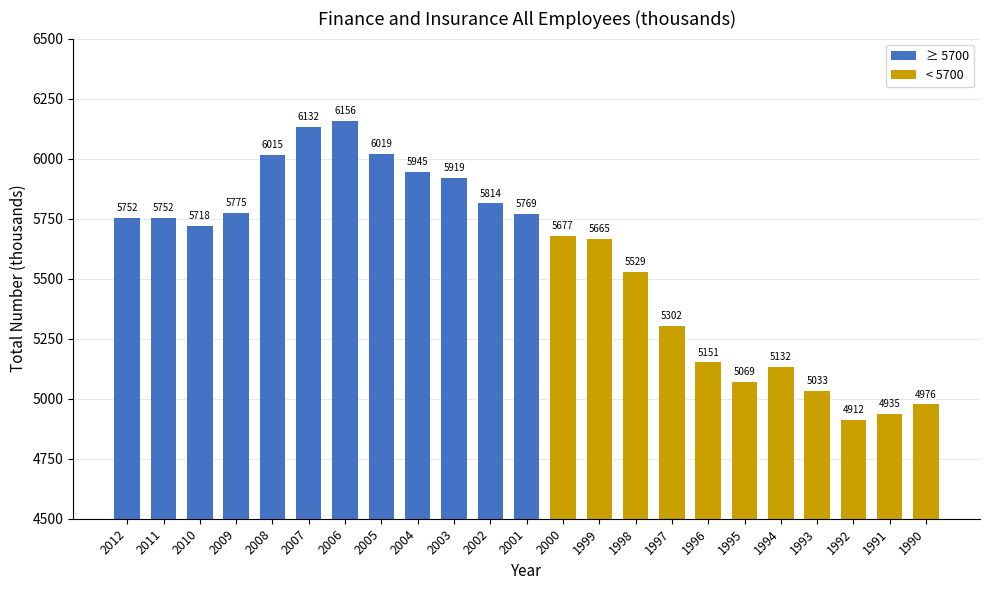

Which has a higher value, 1995 or 2011?

2011